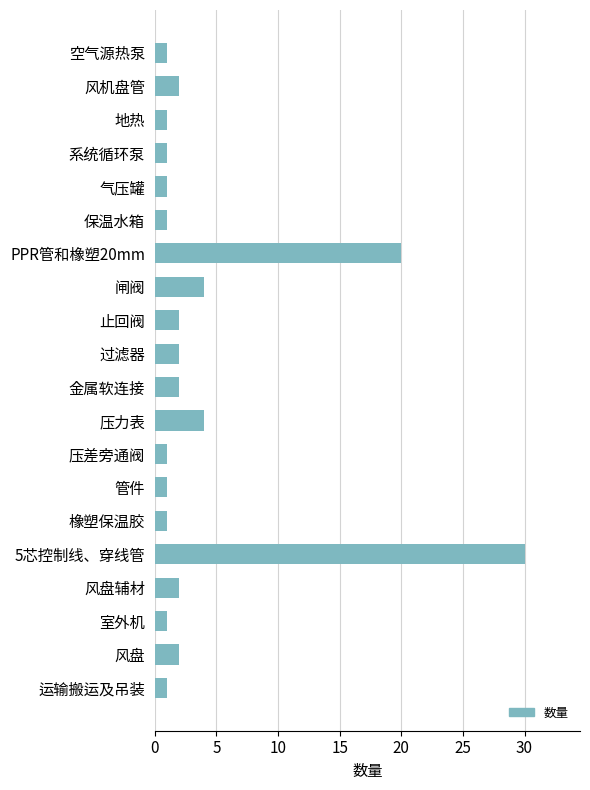

At which label is the value closest to 15?

PPR管和橡塑20mm